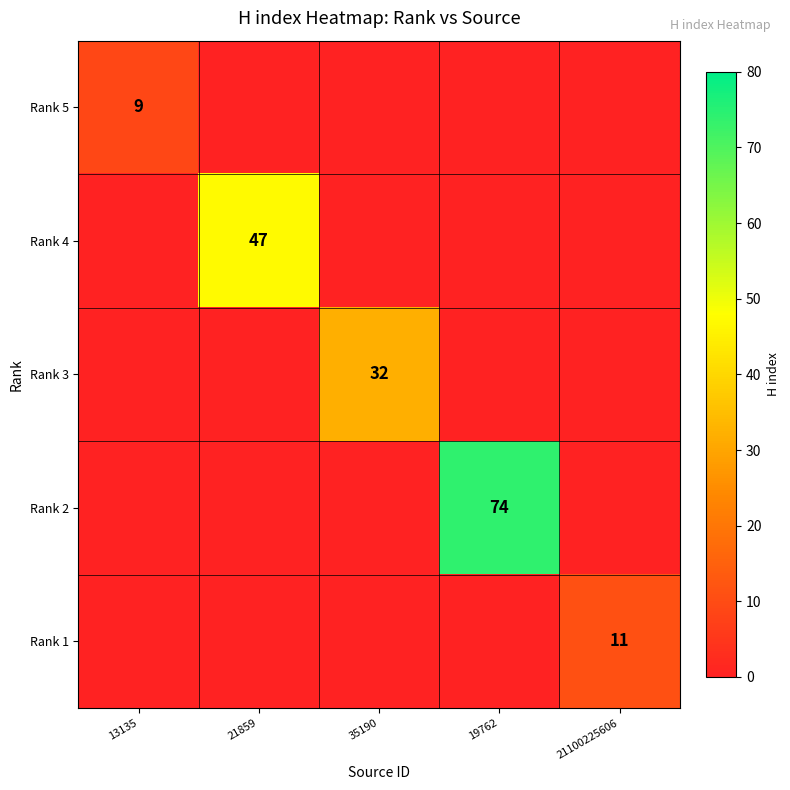

How many distinct data groups are displayed?

5